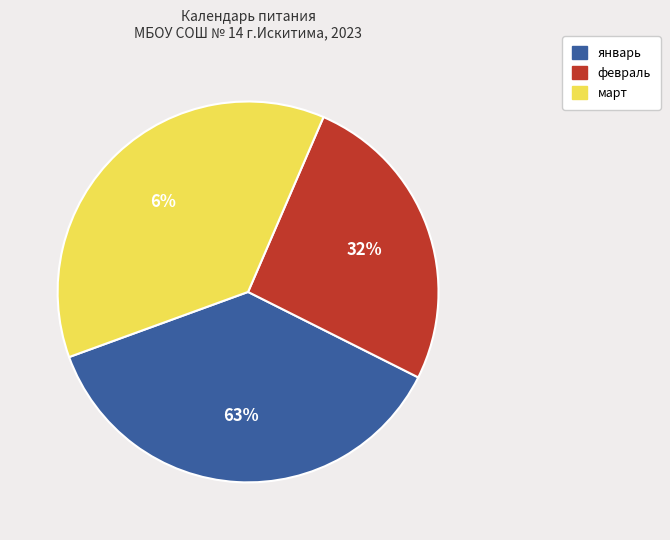

To the nearest percent, what percentage of the pie is февраль?

26%